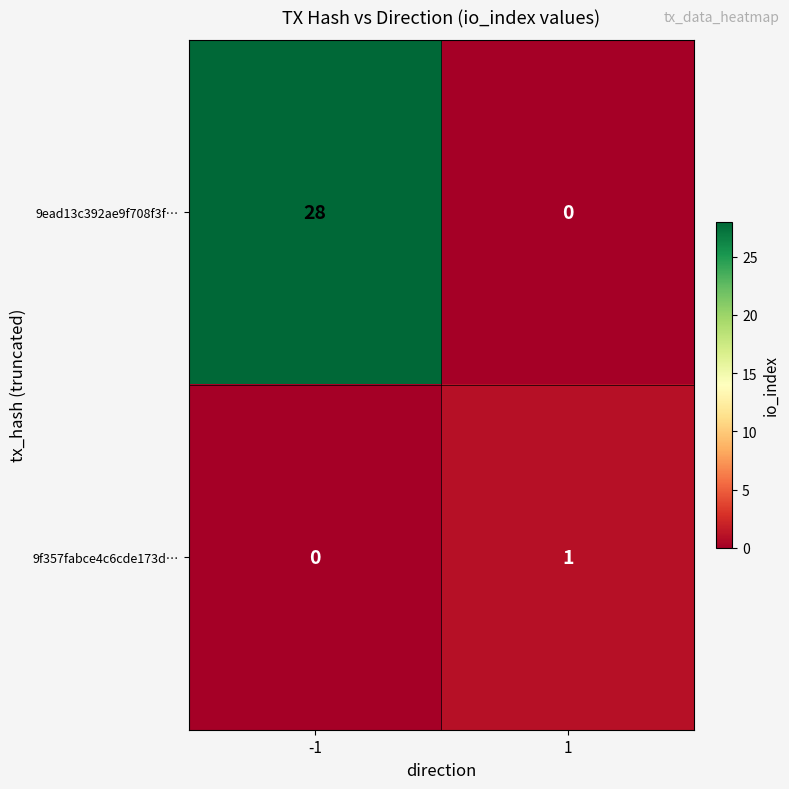

Reading left to right, transcribe all the data shown in this chart.

9ead13c392ae9f708f3f…: -1=28	1=0
9f357fabce4c6cde173d…: -1=0	1=1